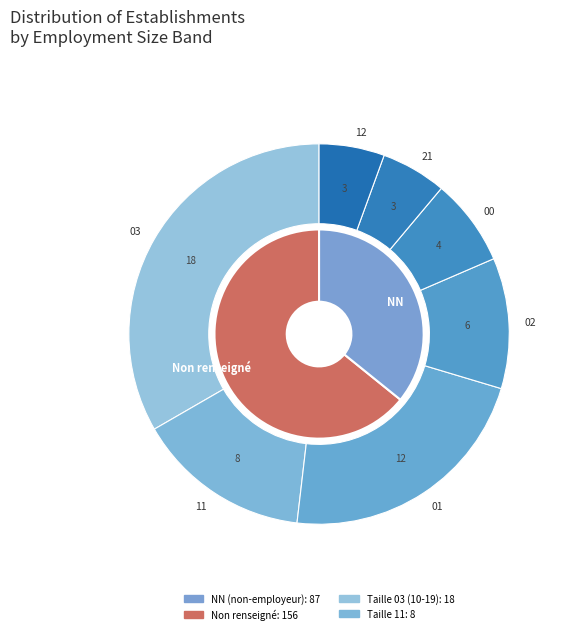

To the nearest percent, what is the combined percentage of 21 and 12?

2%